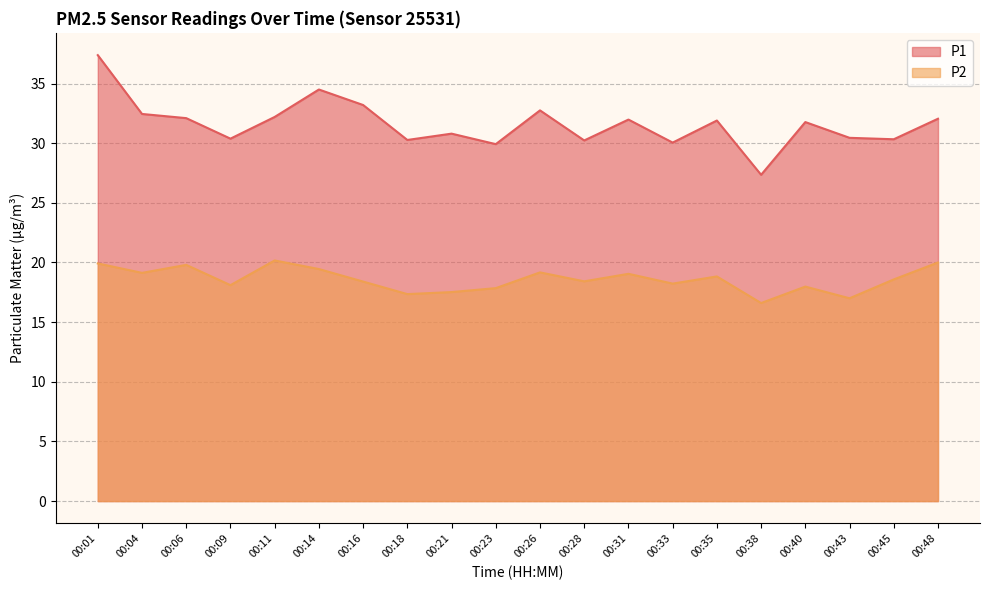

How many values in the P2 series exceed 18?

14